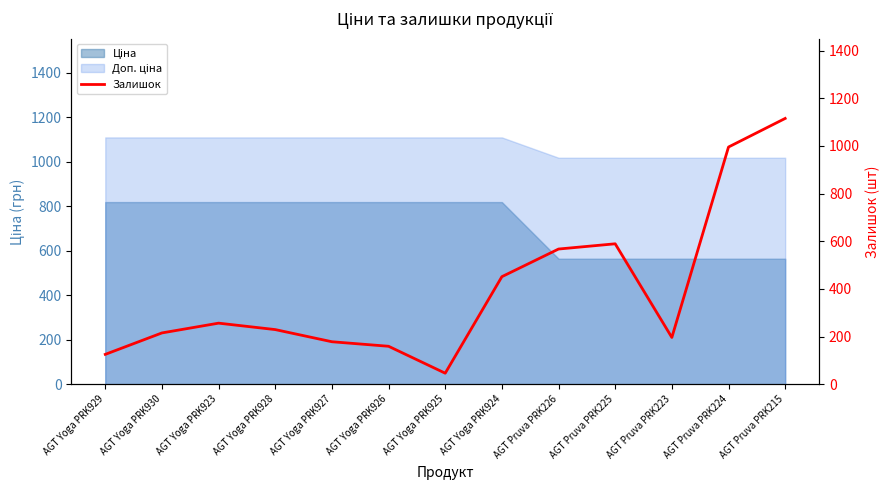

At which label is the value closest to 580?

AGT Pruva PRK225